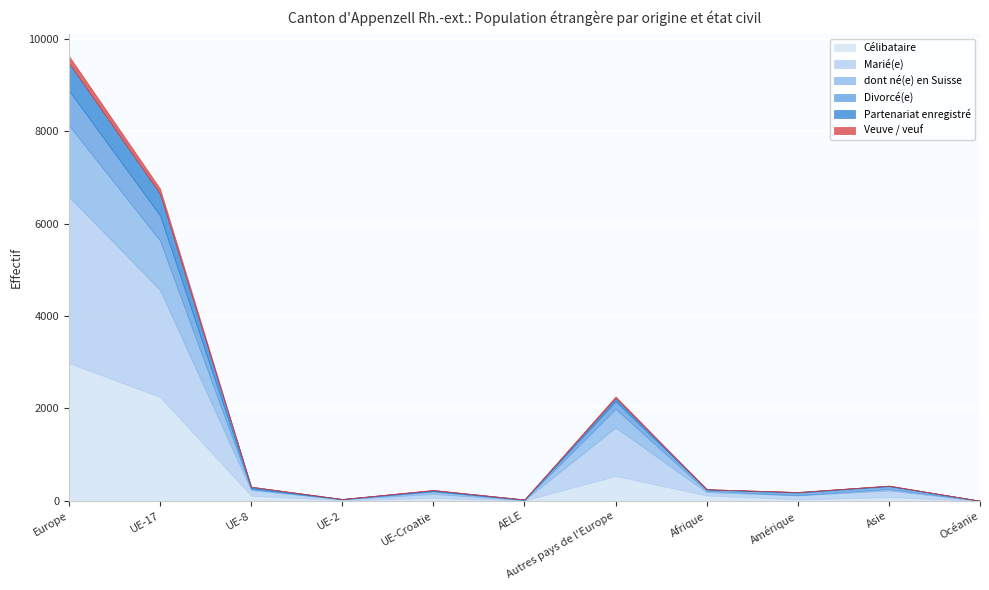

What is the difference between the highest and lowest values at Autres pays de l'Europe?

1021